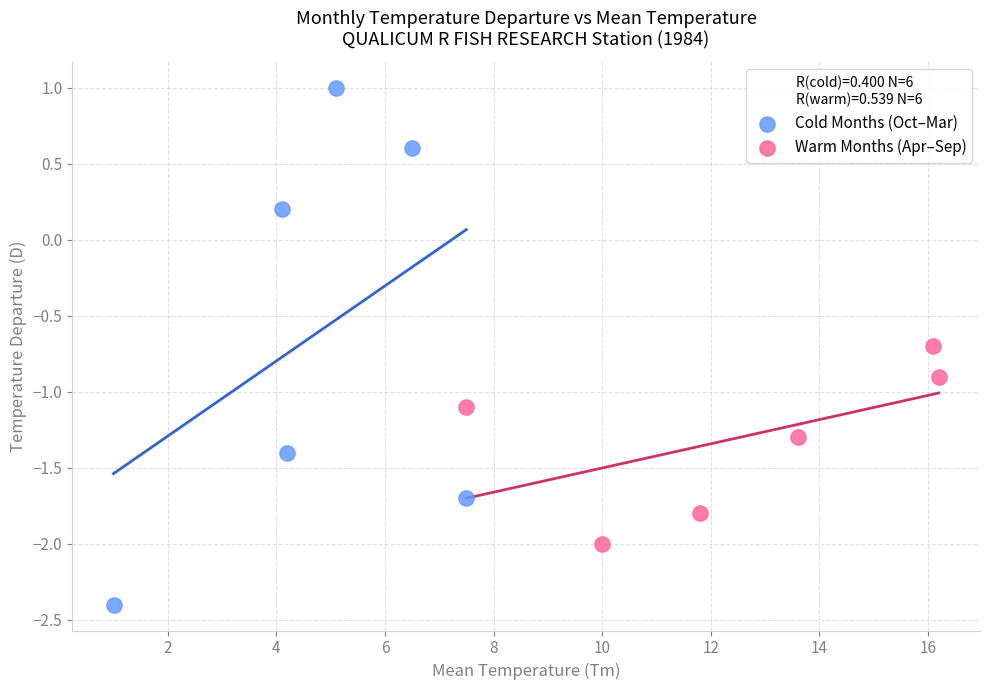

Which series contains the lowest Y value?

Cold Months (Oct–Mar)